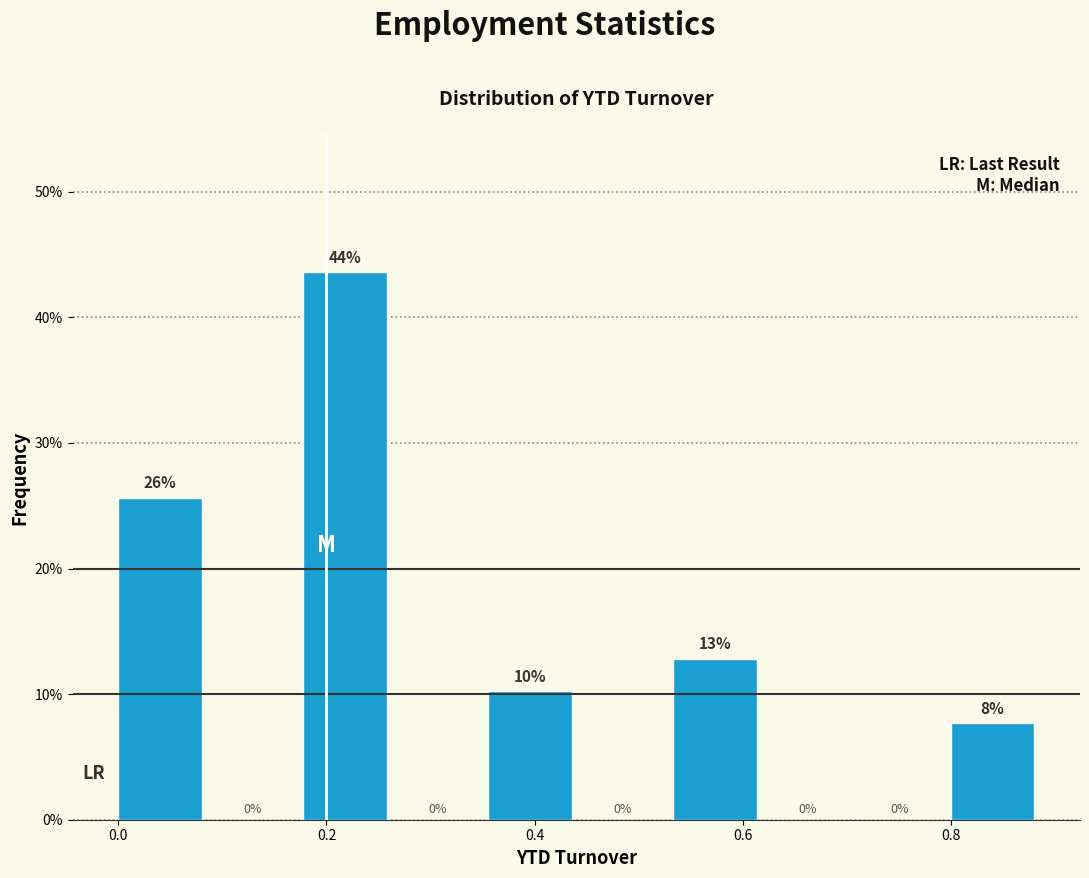

Over which range of the x-axis is the bar tallest?

0.18 to 0.26